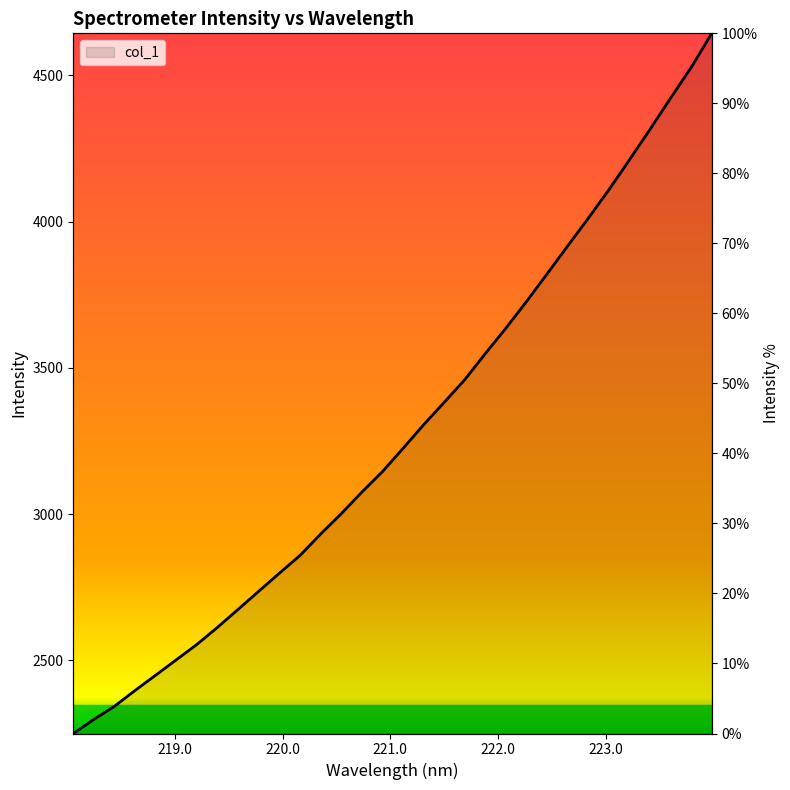

At which label is the value closest to 3446?

221.6902